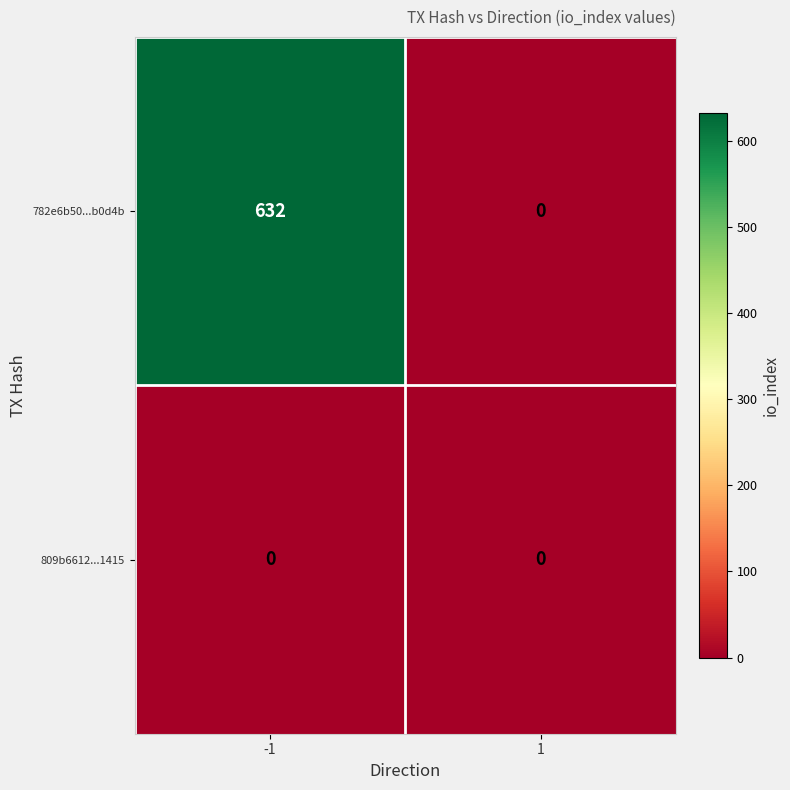

What is the maximum value shown in the chart?

632